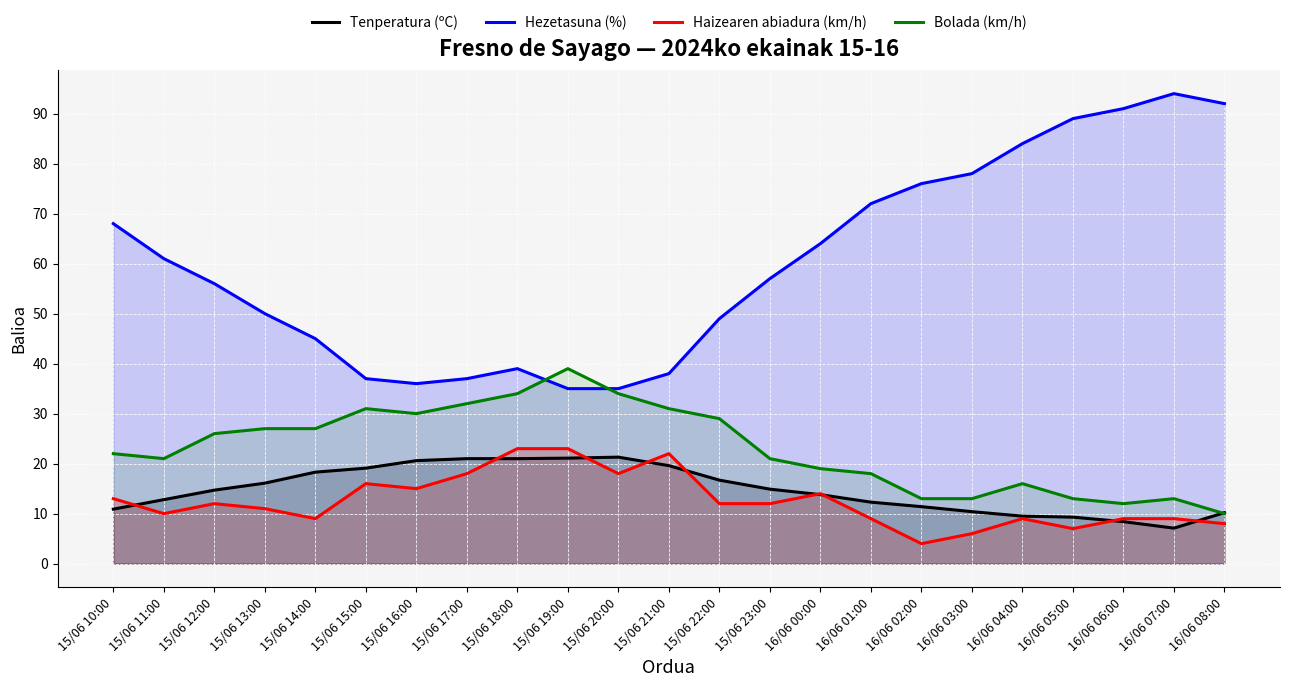

At which label does Hezetasuna (%) first exceed 57?

15/06 10:00